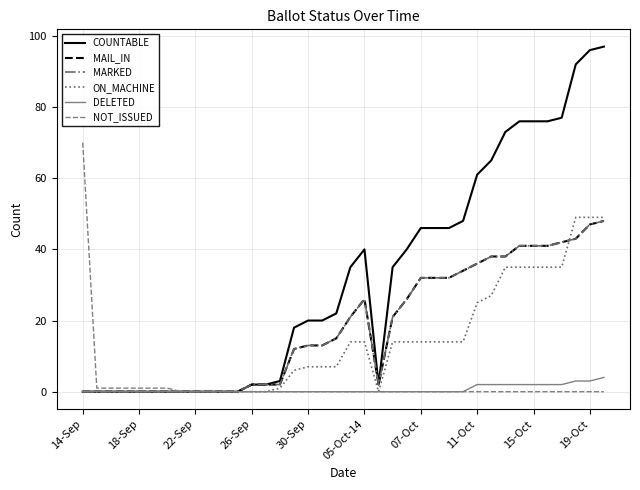

How many lines are shown in the chart?

6